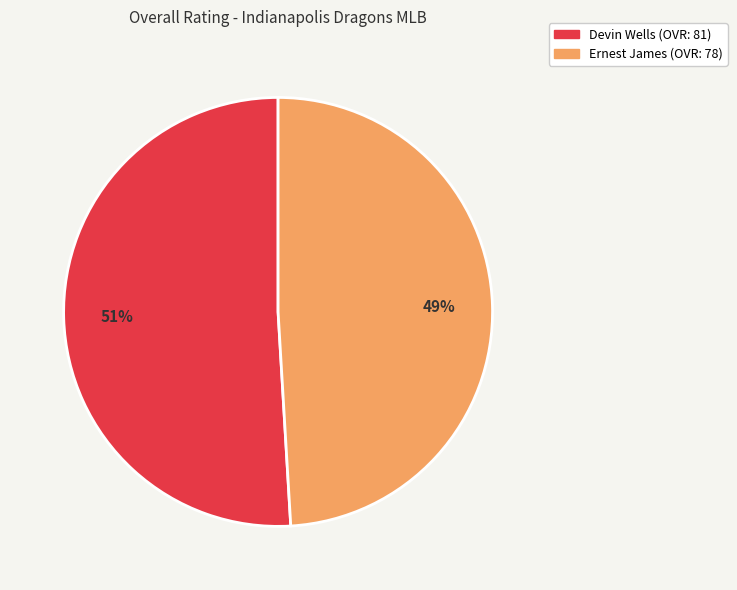

To the nearest percent, what is the difference between the Ernest James and Devin Wells slice percentages?

2%